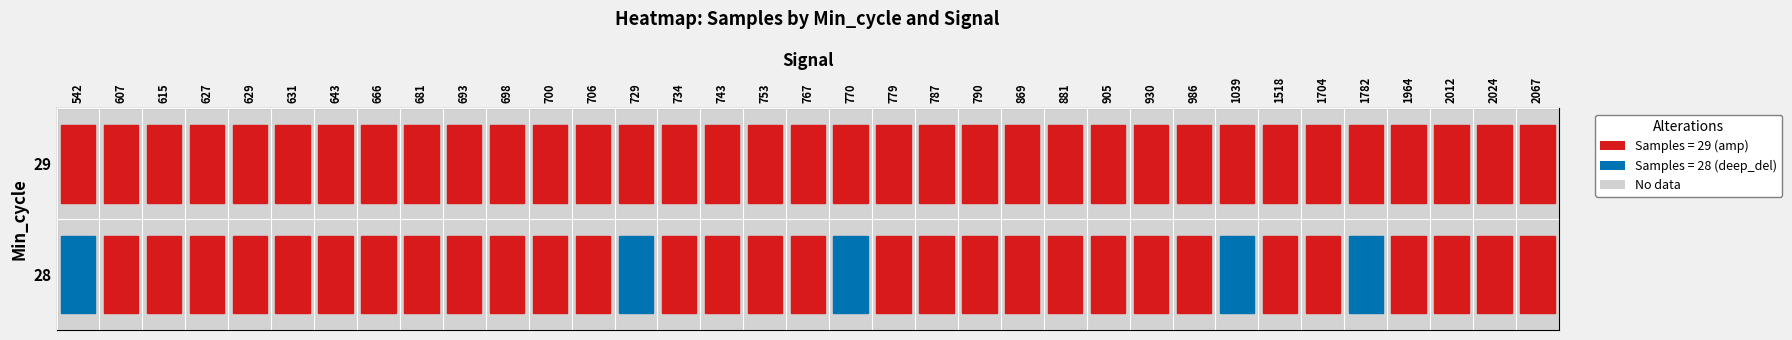

What is the difference between the 28 values at 1039 and 615?

1